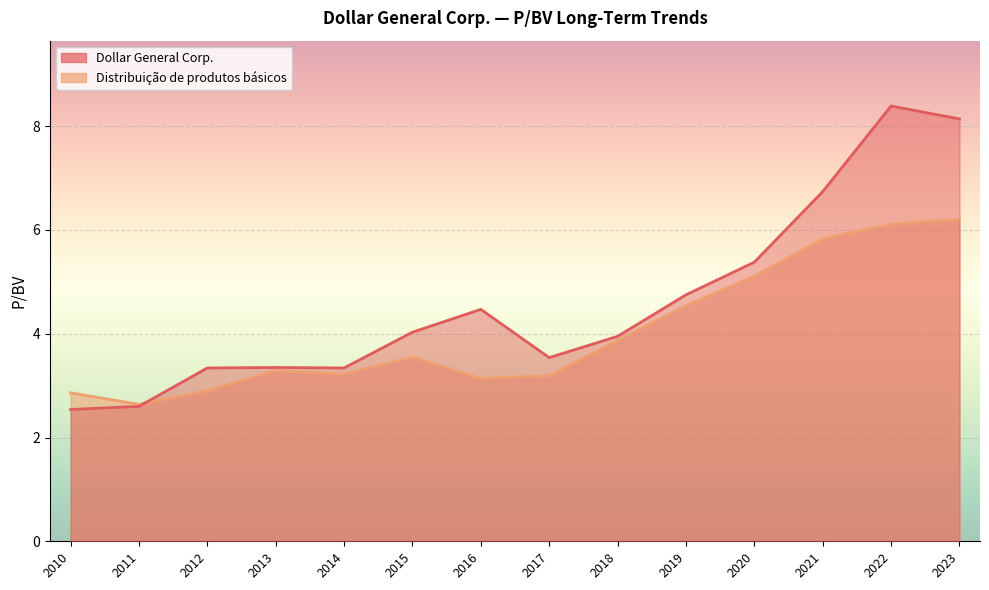

At 2018, list the series in order from smallest to largest.

Distribuição de produtos básicos, Dollar General Corp.